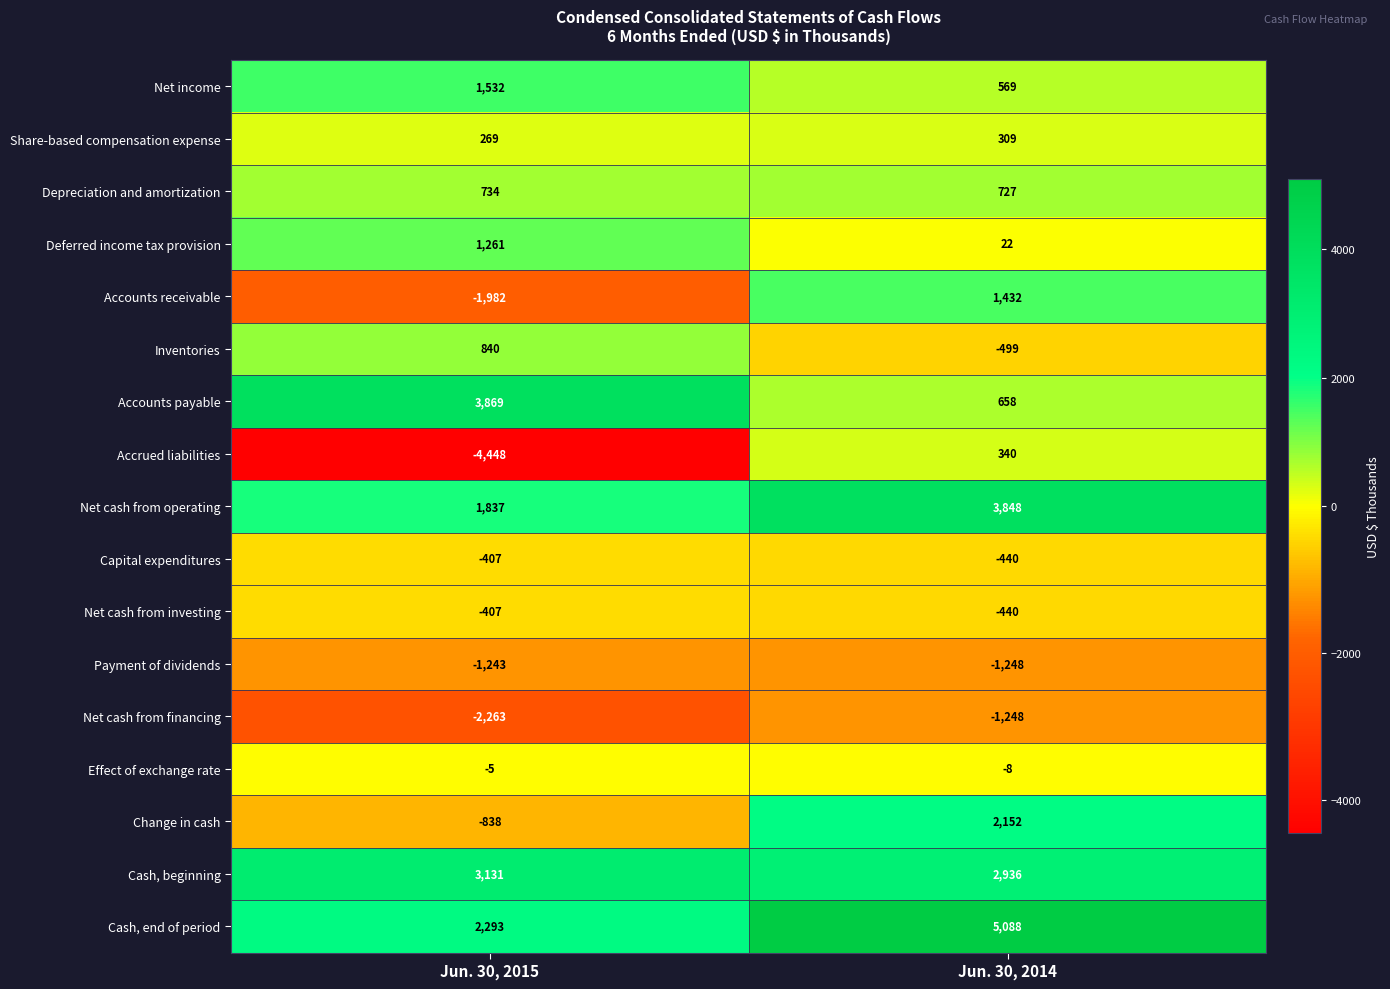

At how many categories does at least one series exceed 2063?

2